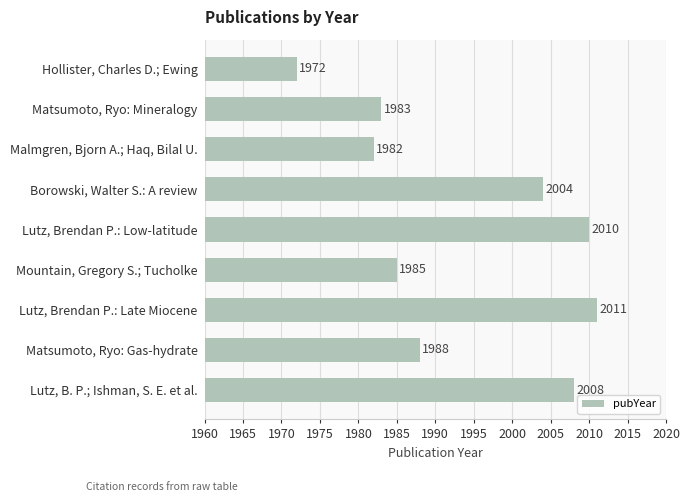

The chart shows a value of 1985 at Mountain, Gregory S.; Tucholke. True or false?

True